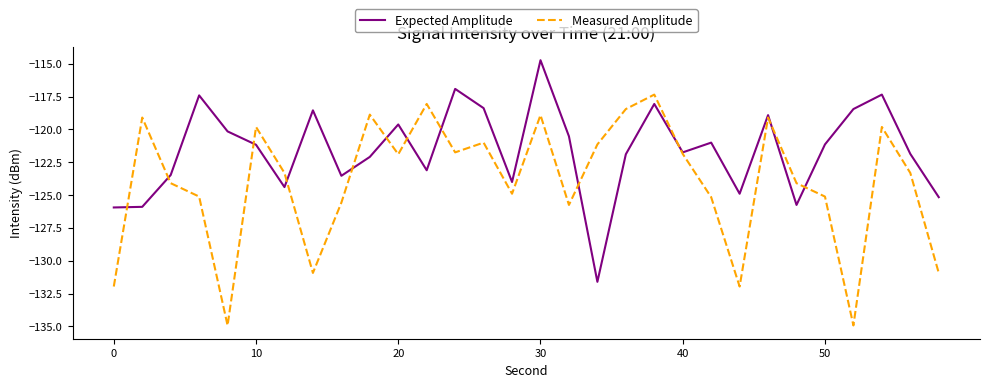

Which series has the largest total across all categories?

Expected Amplitude